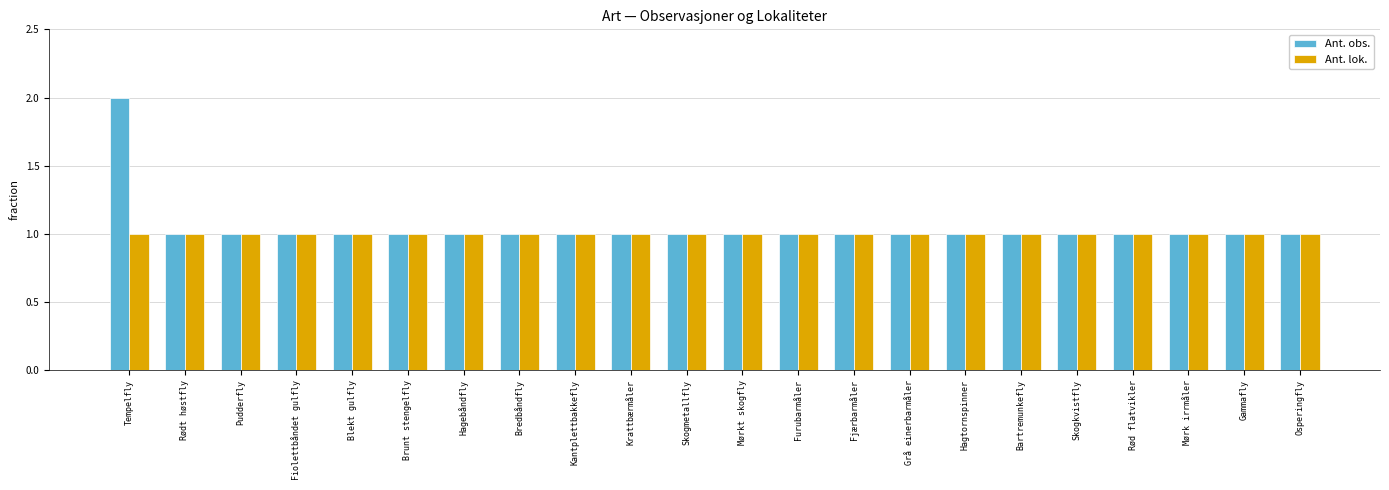

The value of Ant. lok. at Bredbåndfly is 1. True or false?

True